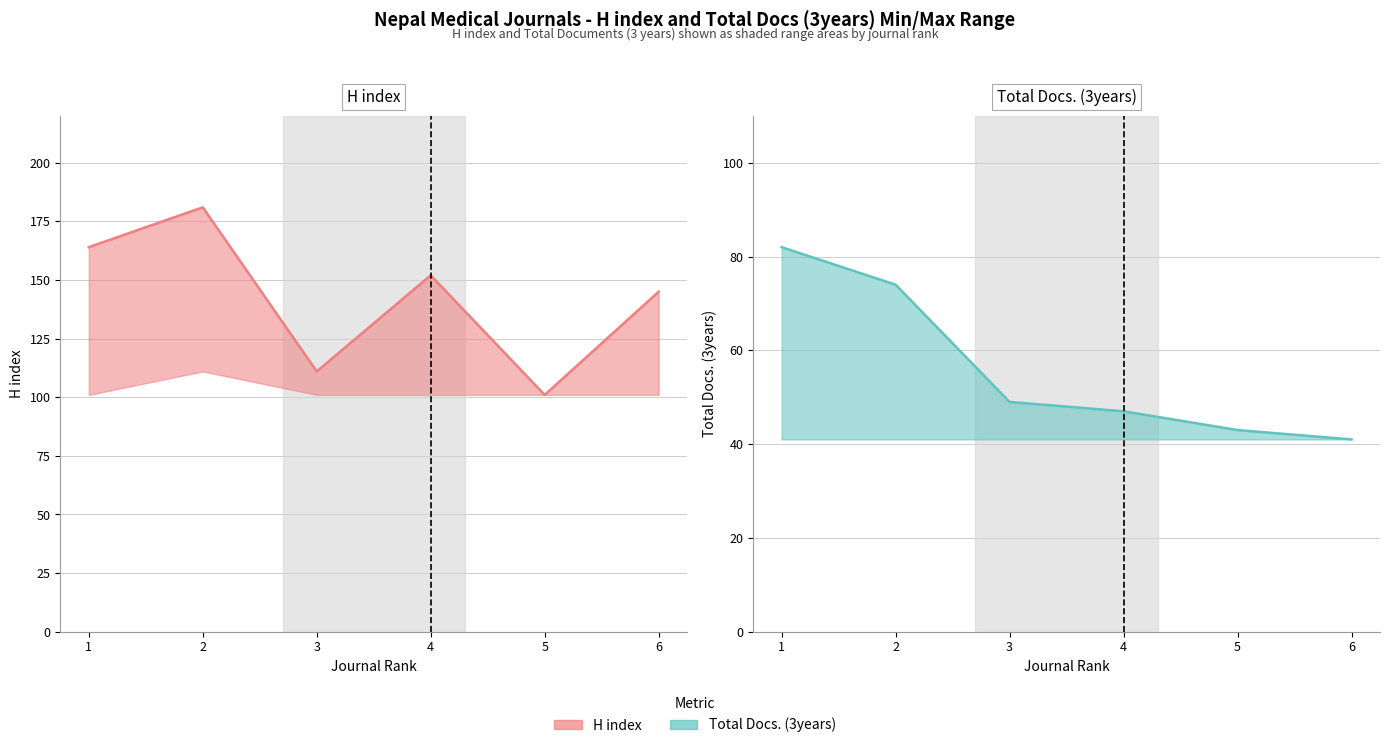

What is the value of the H index point at the 6th from the left?

145